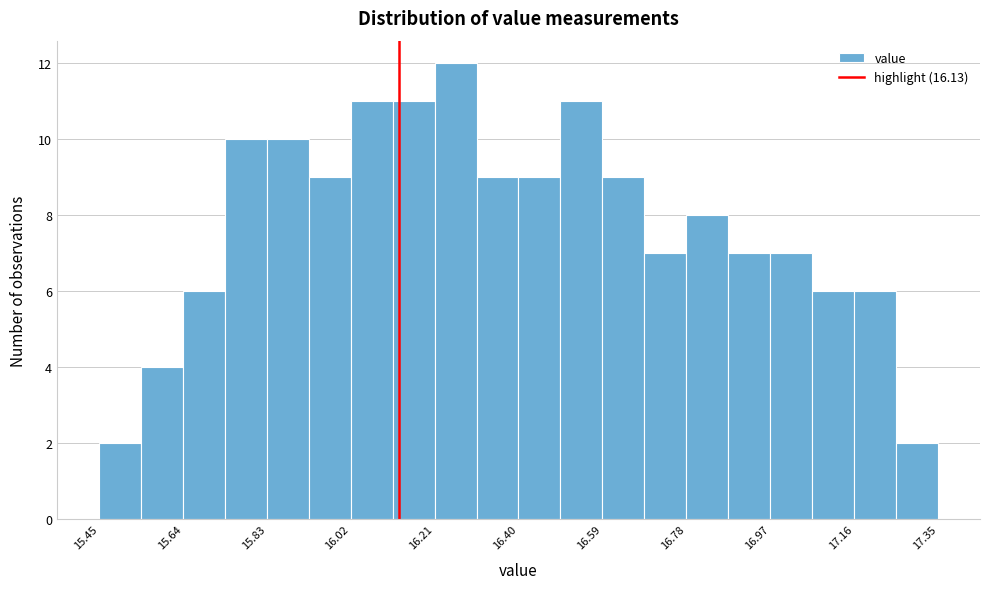

What is the height of the bar covering 16.020 to 16.115 on the x-axis? Neither the bar edges nor the heights are printed on the chart, so give them approximately, as read against the axes.

11